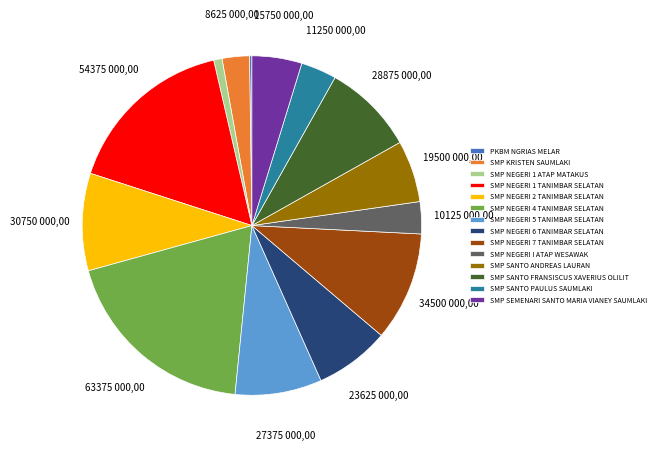

Which slice is the largest?

SMP NEGERI 4 TANIMBAR SELATAN